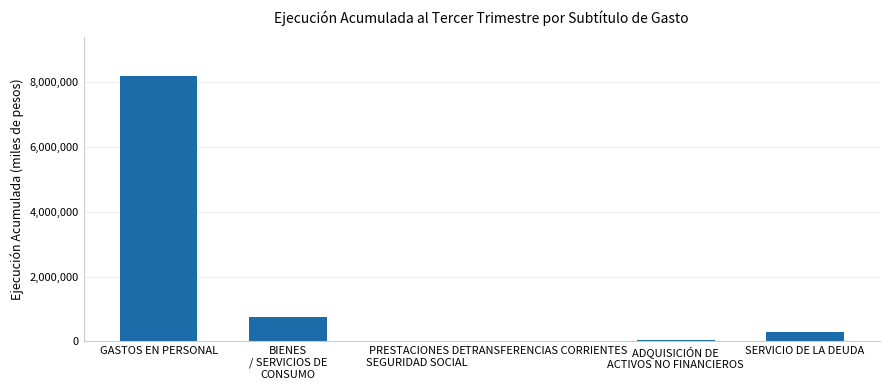

What is the maximum value shown in the chart?

8171311